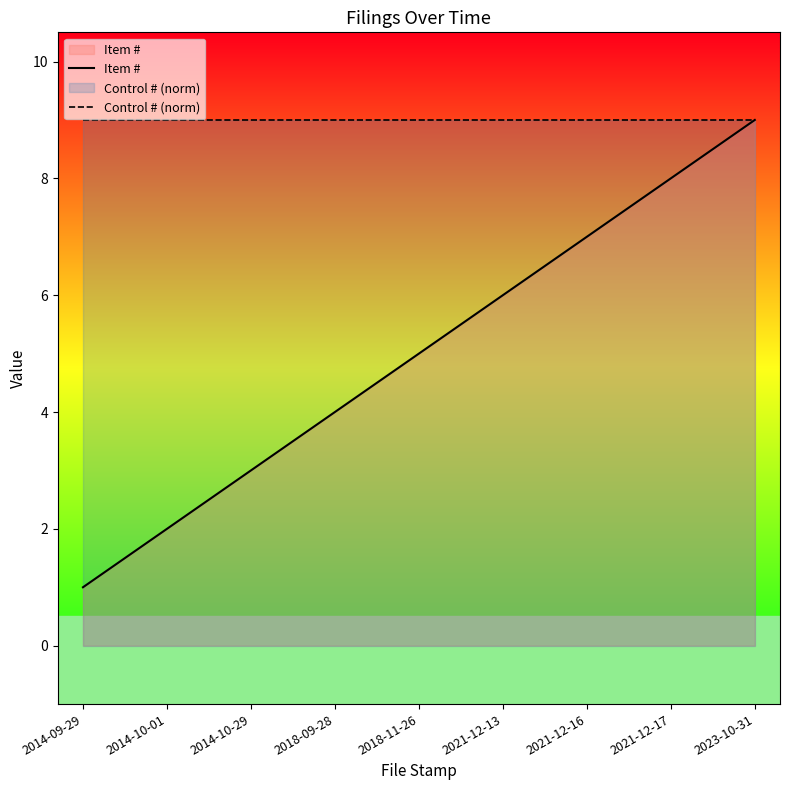

What is the lowest value of the Item # series?

1